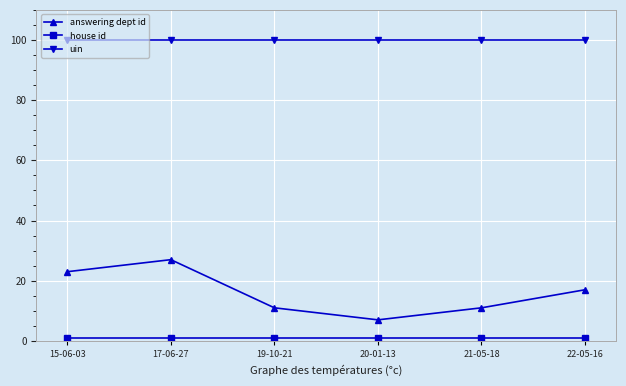

Does the chart display data point markers on the line(s)?

Yes